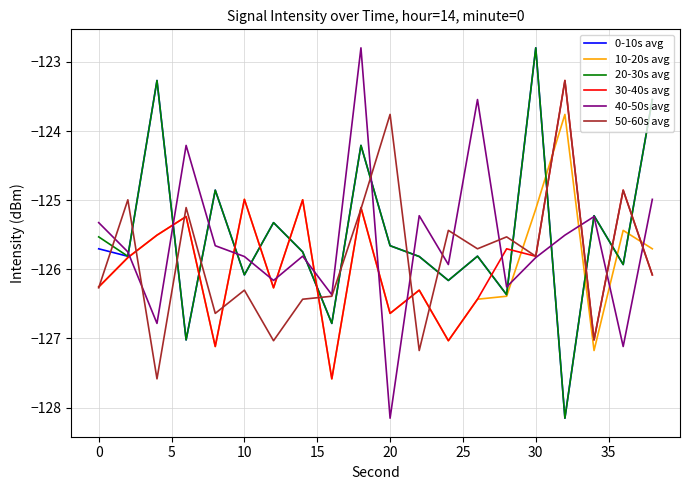

What is the maximum value shown in the chart?

-122.8